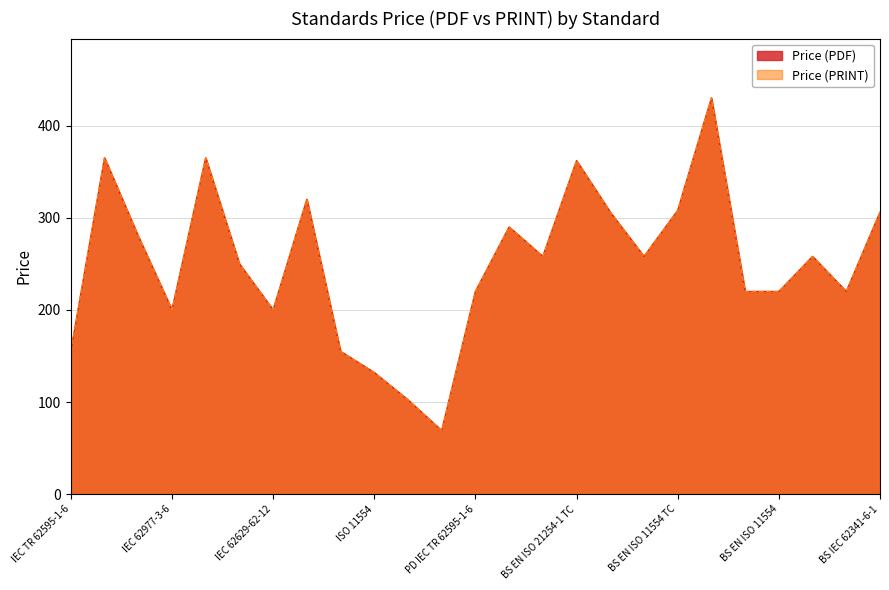

Is the value of Price (PRINT) at BS EN ISO 21254-1 TC greater than the value of Price (PDF) at IEC 62629-62-12?

Yes